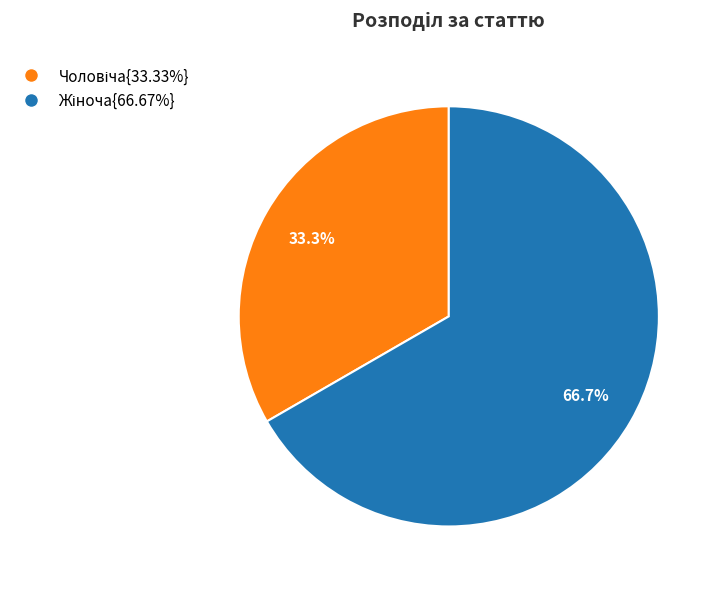

Does any single category account for the majority?

Yes